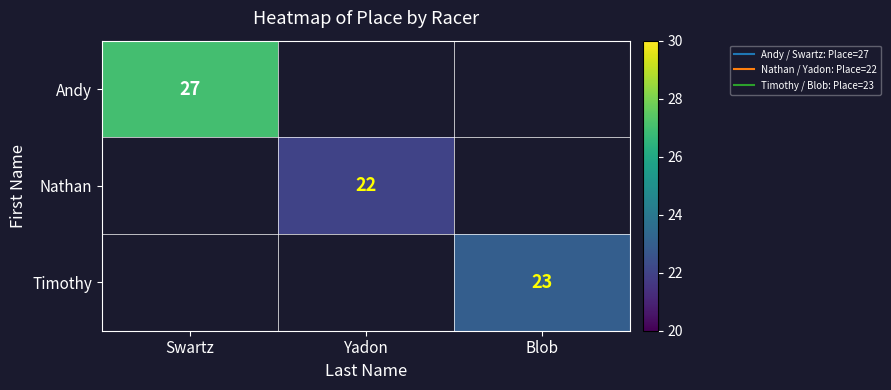

What is the smallest value displayed?

22.0